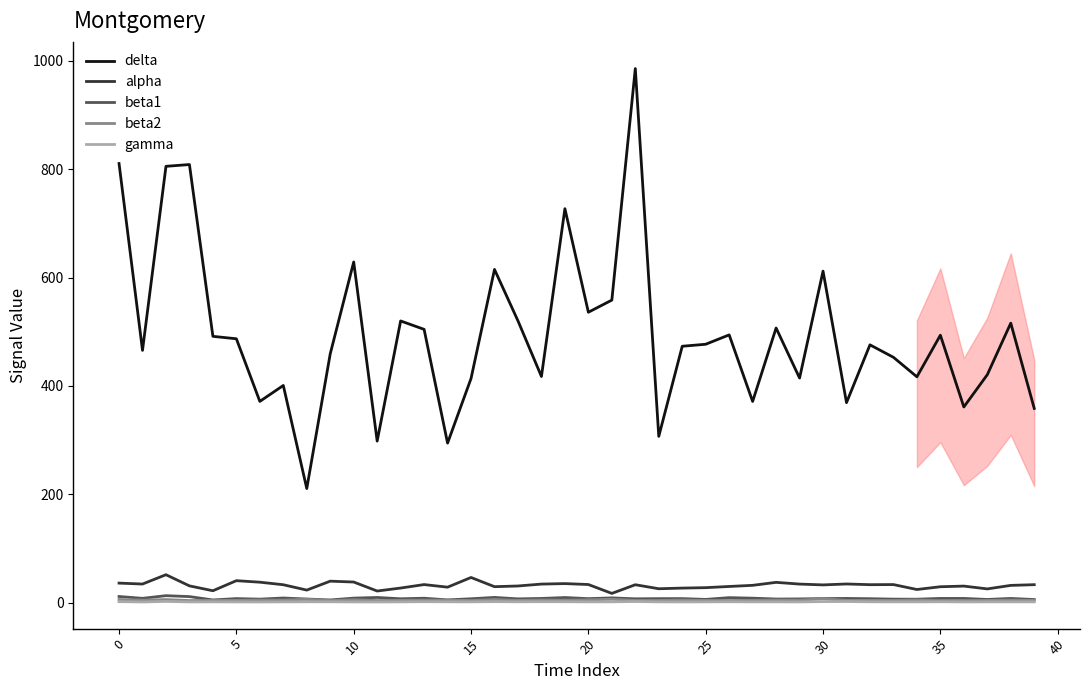

Is this an area chart (filled region under the line)?

No